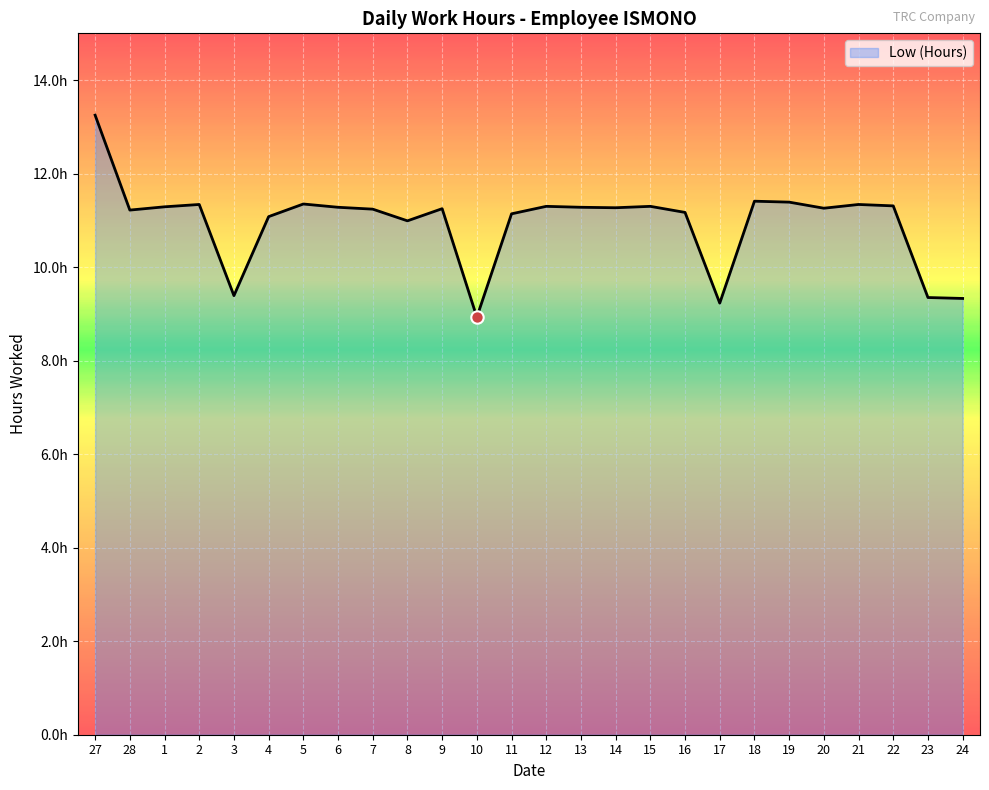

Which has a higher value, 11 or 15?

15